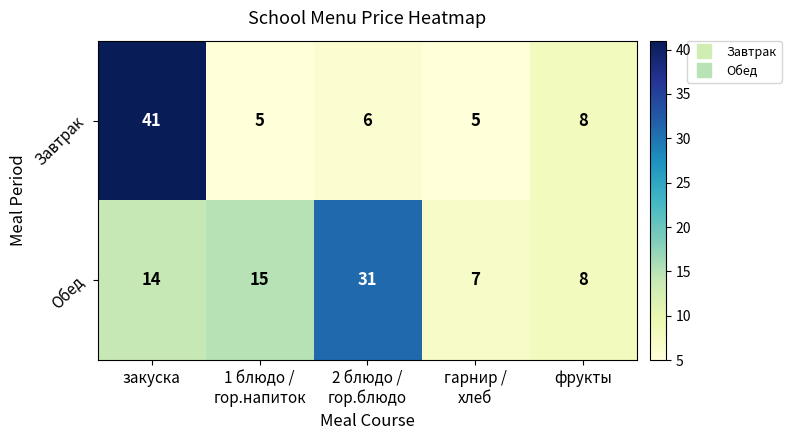

Reading right to left, extract all data points from this chart.

Завтрак: 8	5	6	5	41
Обед: 8	7	31	15	14